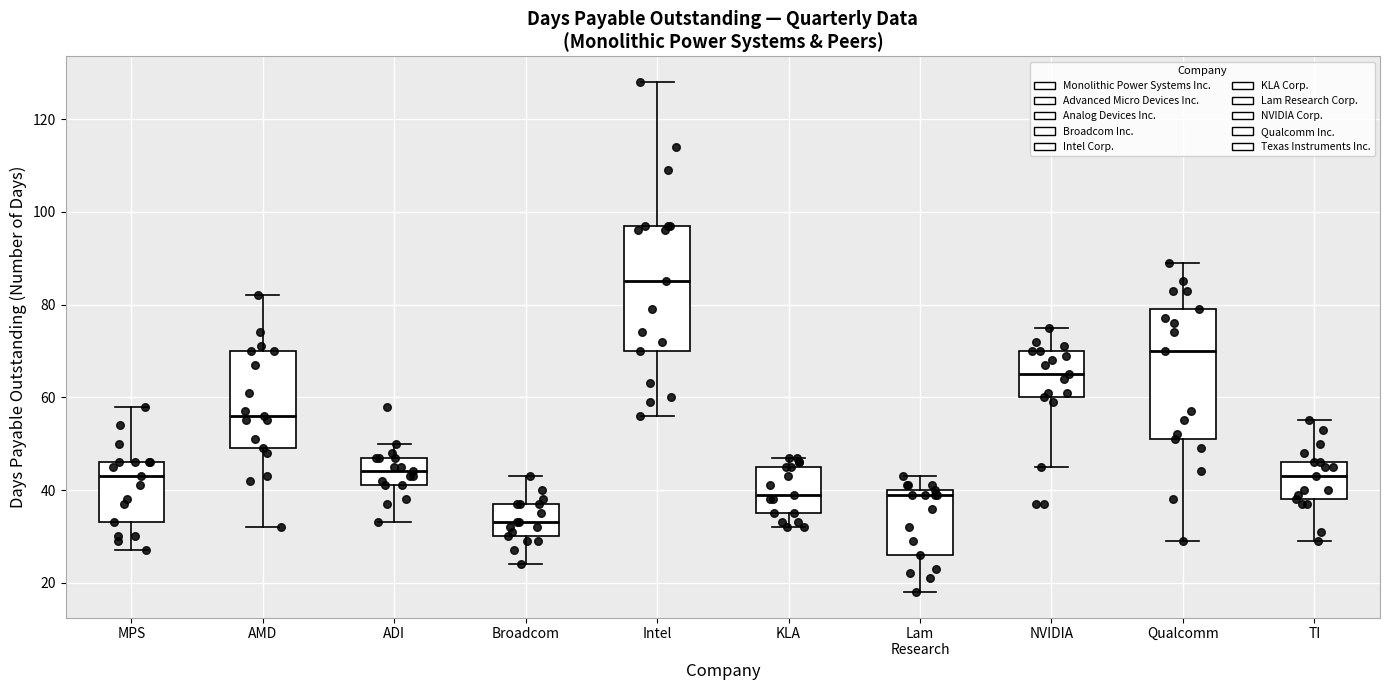

Reading left to right, read every box against the y-axis: the position of its median line, the range the box covers, and the ends of its whiskers. The values are not printed on the chart, so give them approximately, as read against the axis.

MPS: median 44, box 34 to 46, whiskers 28 to 58
AMD: median 56, box 50 to 70, whiskers 32 to 82
ADI: median 44, box 42 to 48, whiskers 34 to 50
Broadcom: median 34, box 30 to 38, whiskers 24 to 44
Intel: median 86, box 70 to 98, whiskers 56 to 128
KLA: median 40, box 36 to 46, whiskers 32 to 48
Lam Research: median 40 (just below the box's upper edge), box 26 to 40, whiskers 18 to 44
NVIDIA: median 66, box 60 to 70, whiskers 46 to 76
Qualcomm: median 70, box 52 to 80, whiskers 30 to 90
TI: median 44, box 38 to 46, whiskers 30 to 56